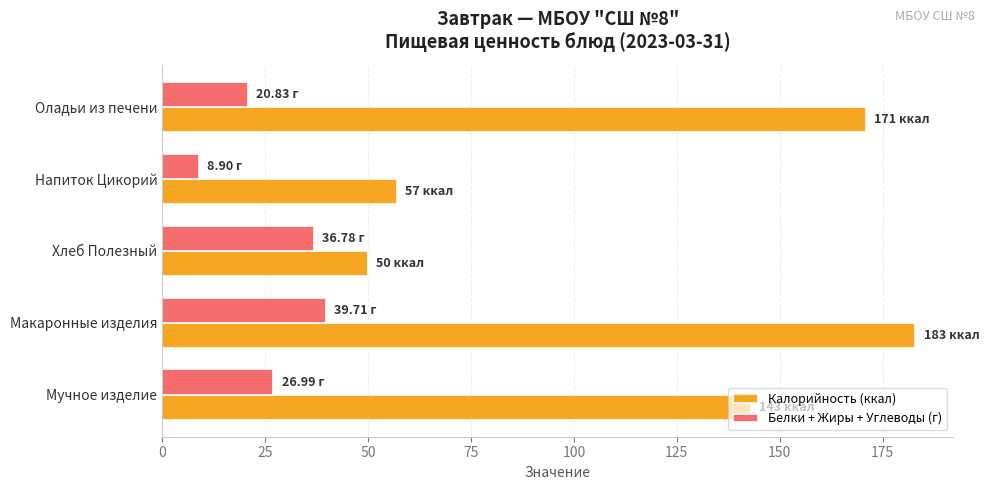

Where is Калорийность (ккал) nearest to the value 116?

Мучное изделие